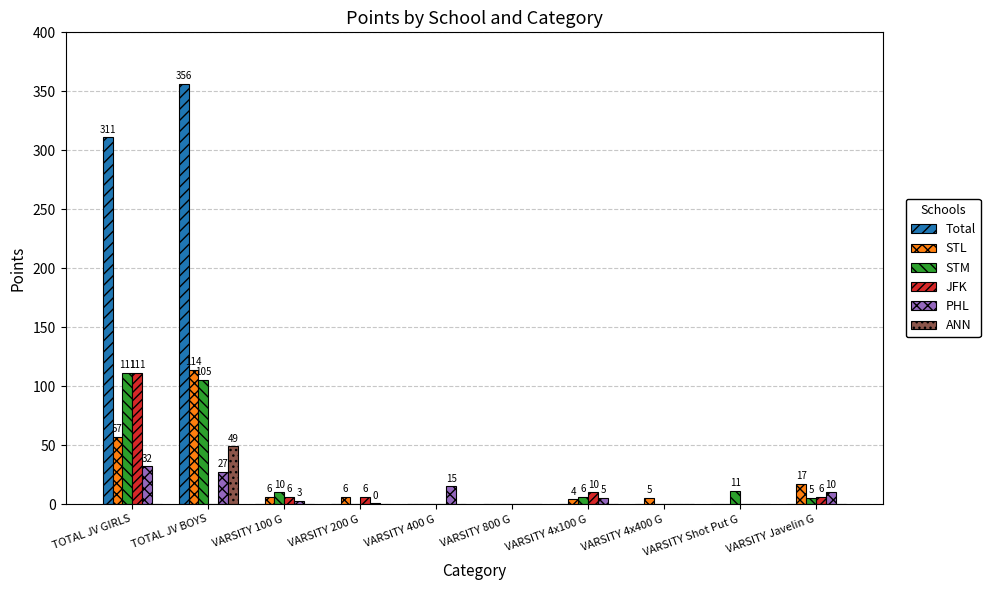

Are the bars horizontal?

No